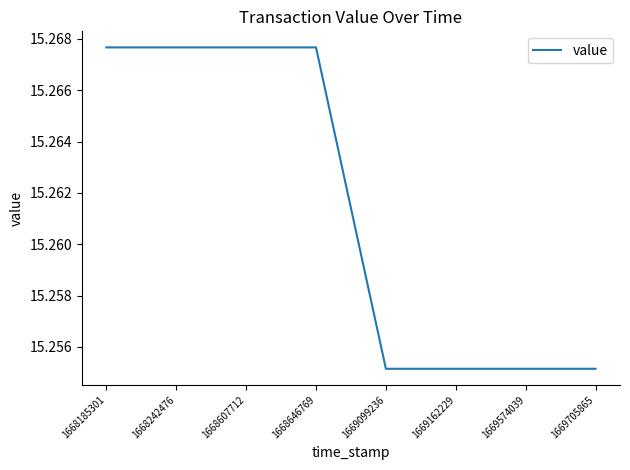

What is the sum of all values?

122.1